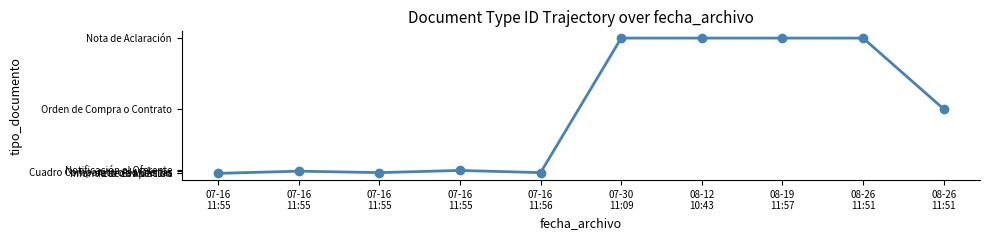

What is the sum of all values?

1187